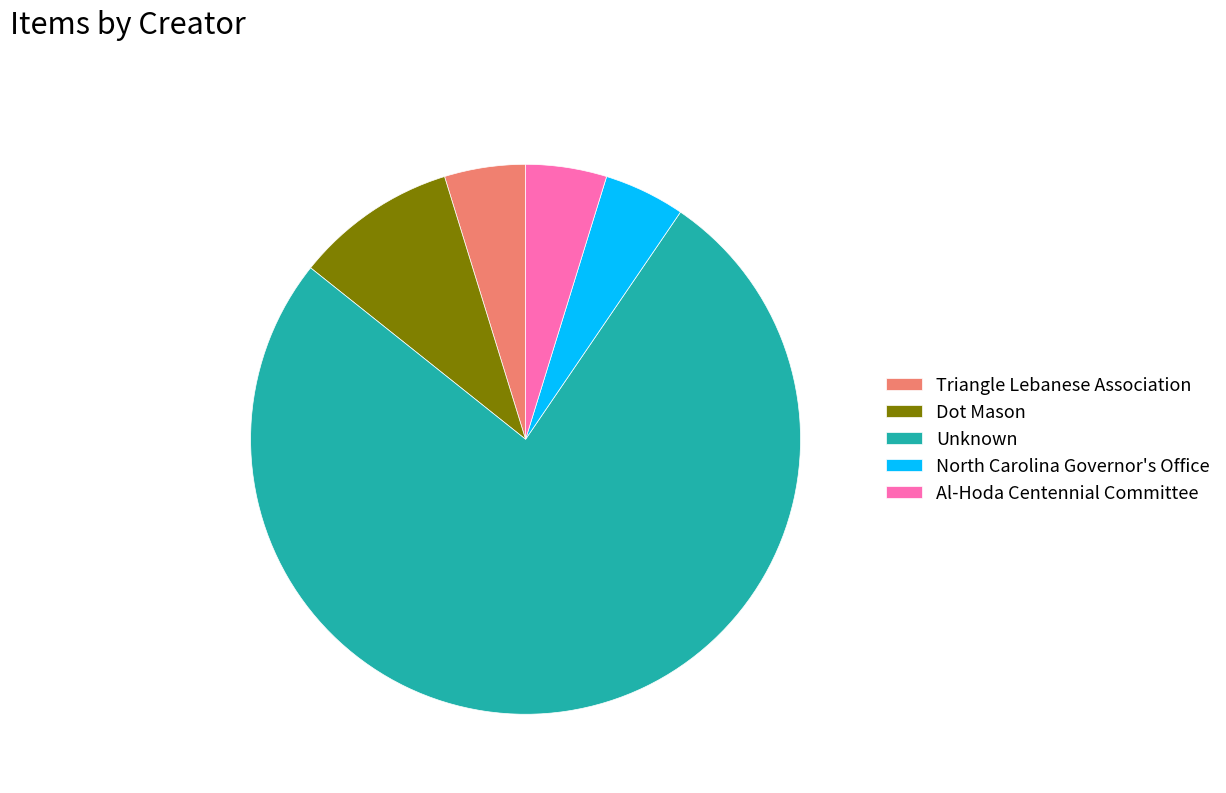

Count the number of slices in the pie.

5